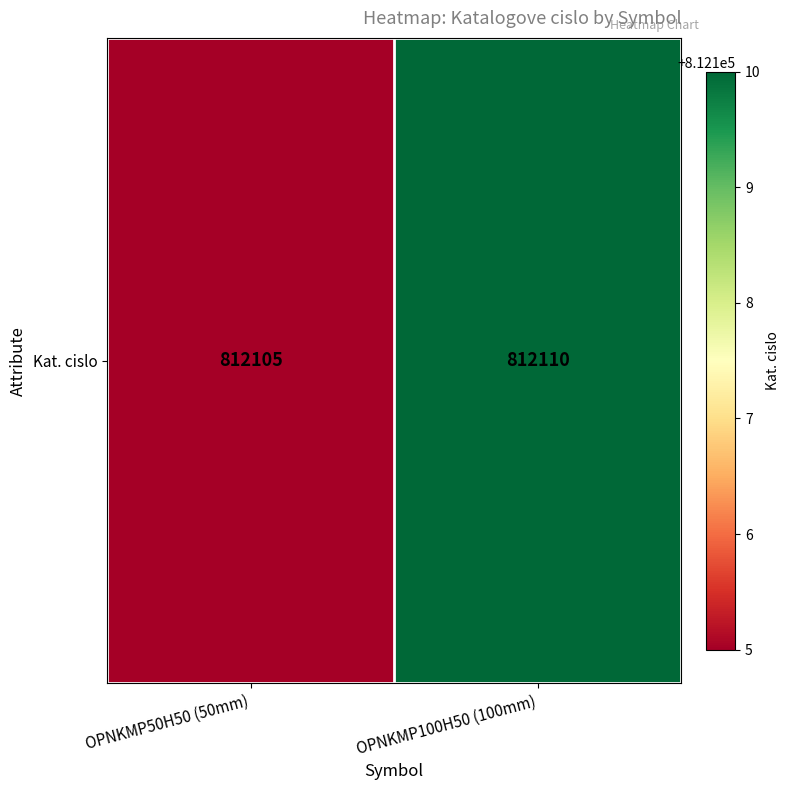

What is the sum of the values at OPNKMP100H50 (100mm) and OPNKMP50H50 (50mm)?

1624215